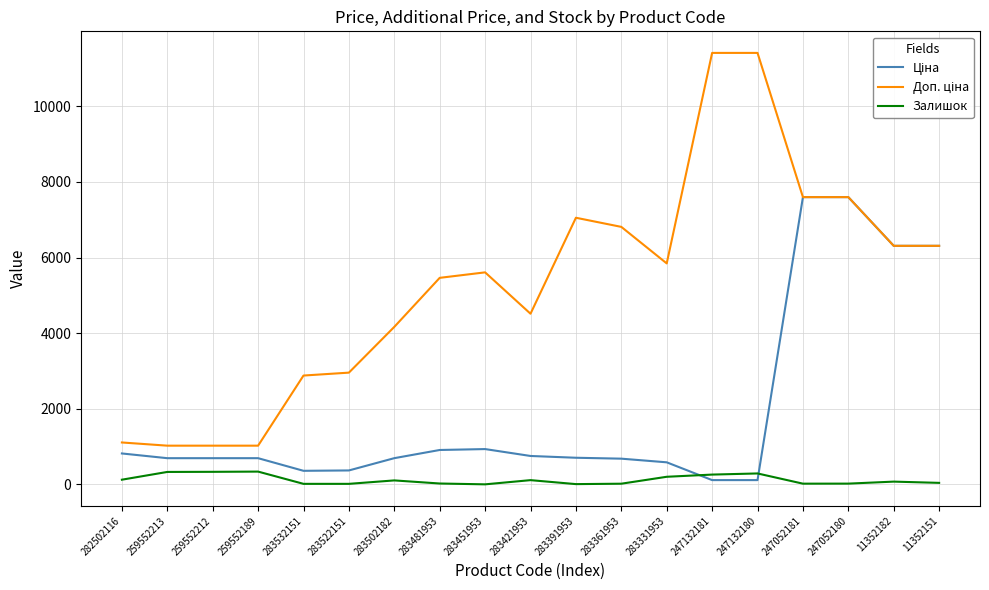

What is the difference between the highest and lowest values at 259552213?

694.6